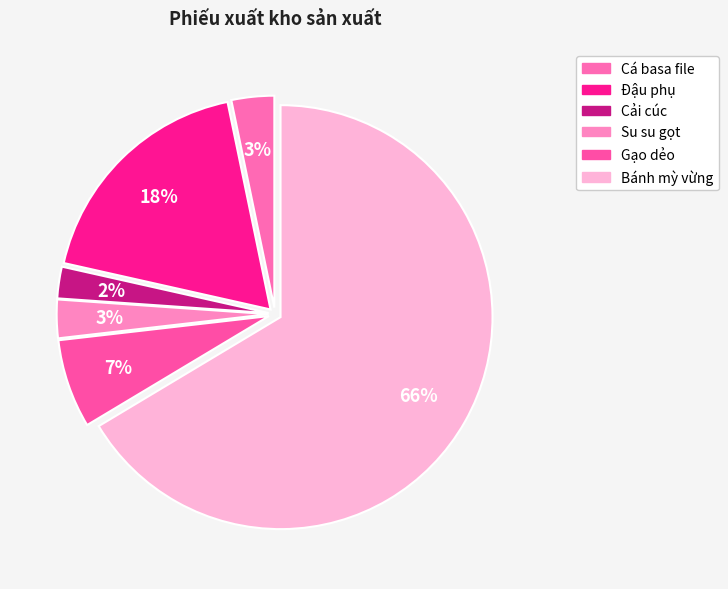

What is the smallest slice in the pie chart?

Cải cúc